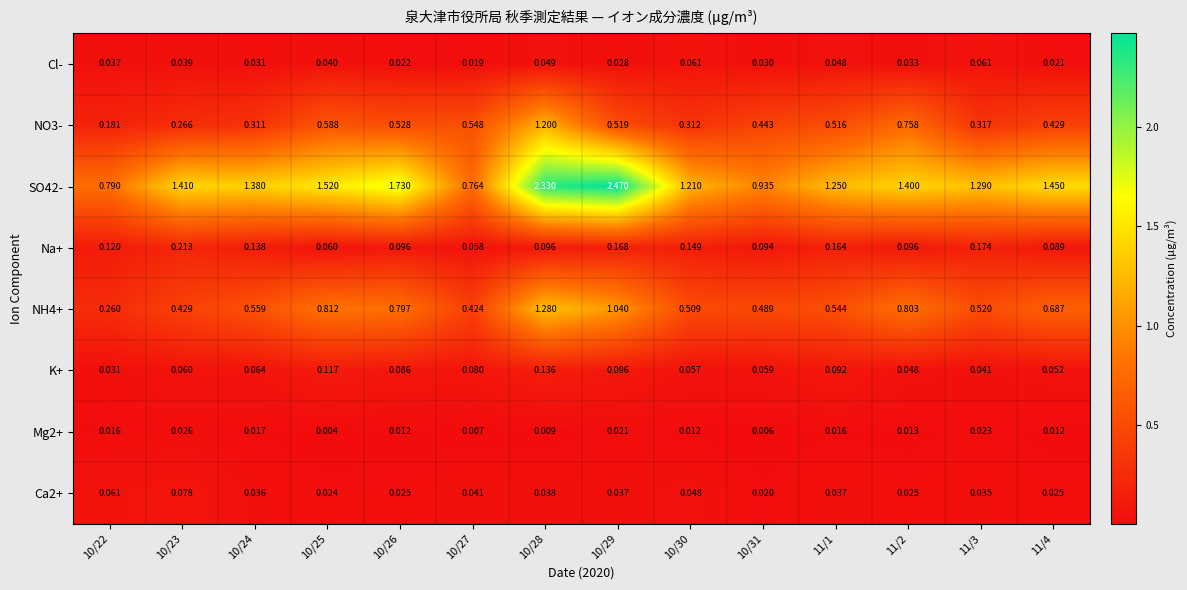

At which category is the sum across all series the highest?

10/28